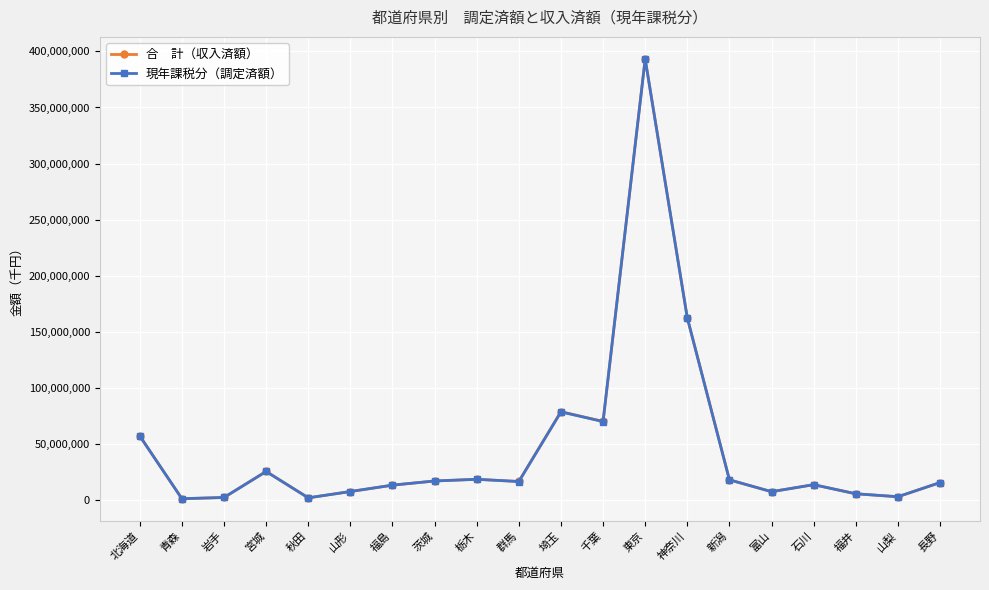

At which category is the sum across all series the highest?

東京